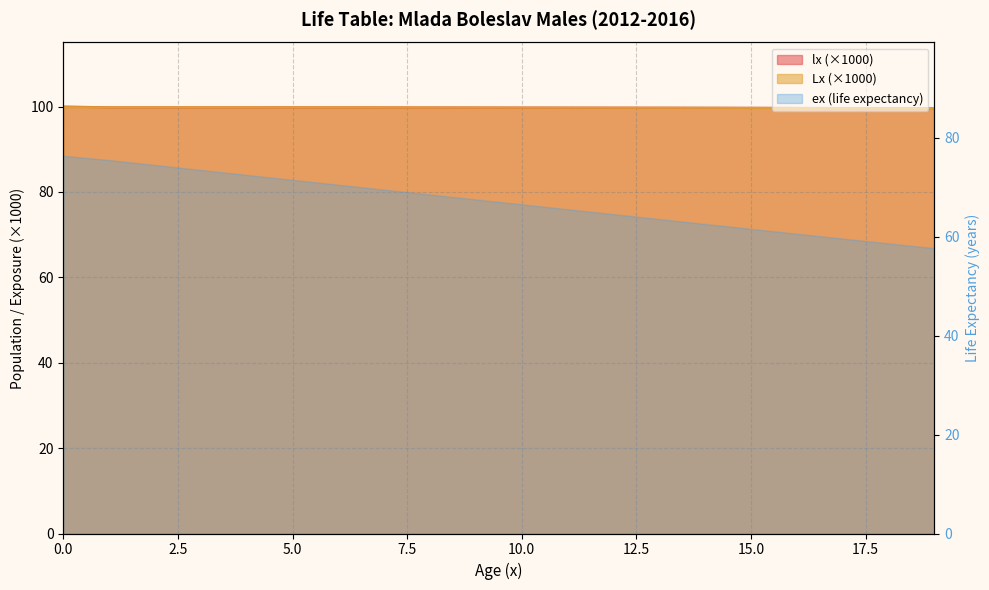

Which series has the largest total across all categories?

lx